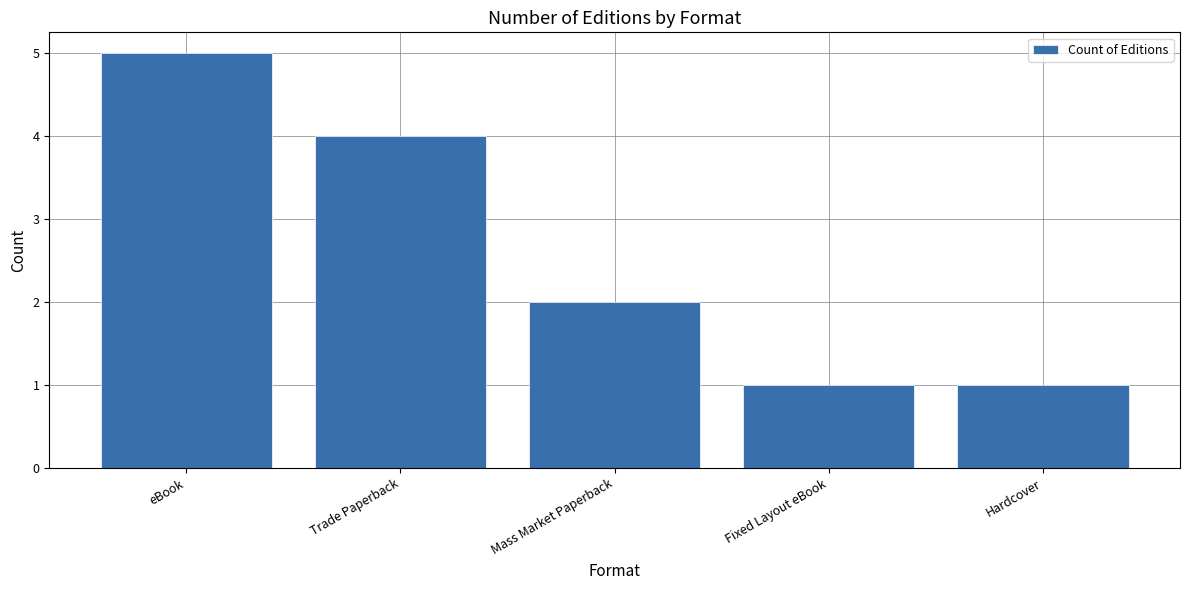

Reading left to right, extract all data points from this chart.

eBook=5	Trade Paperback=4	Mass Market Paperback=2	Fixed Layout eBook=1	Hardcover=1